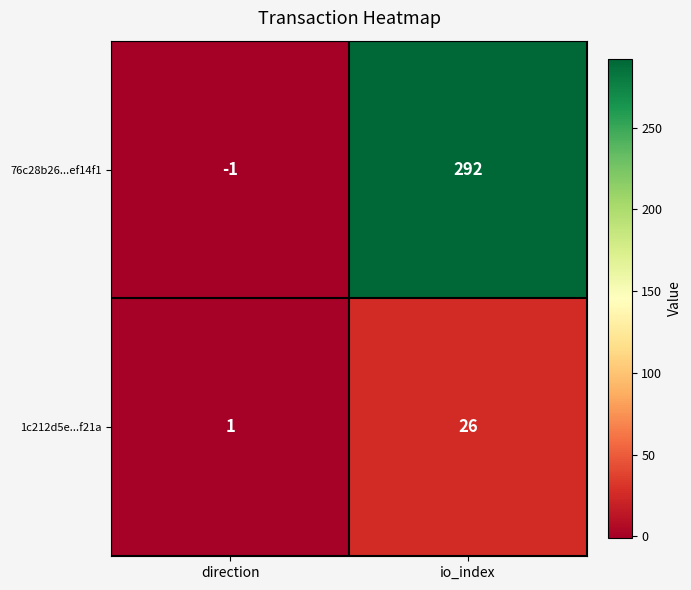

At which label is 1c212d5e...f21a closest to 13?

direction